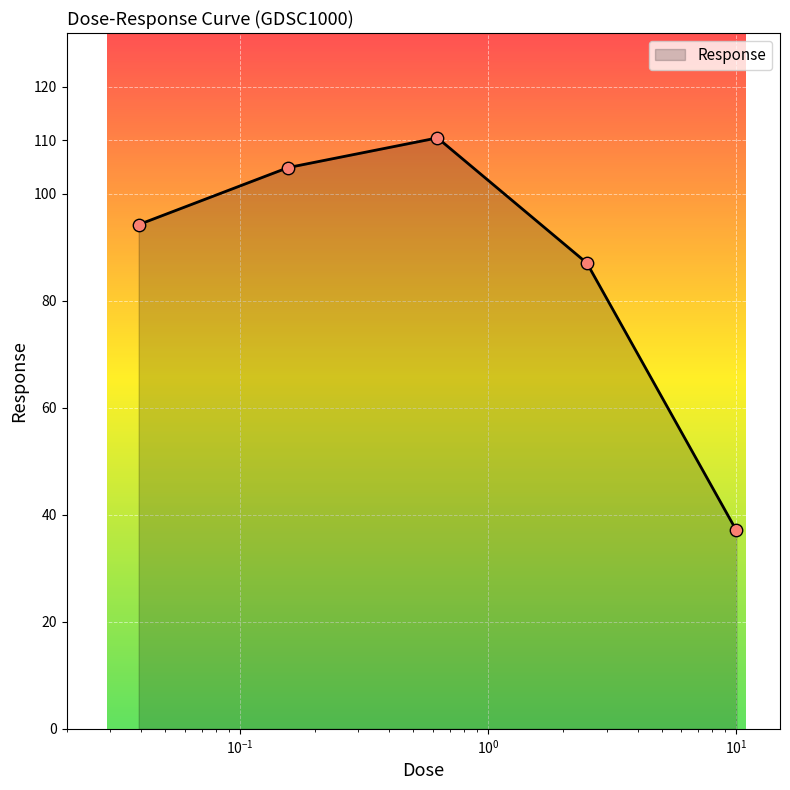

What is the minimum value shown in the chart?

37.1